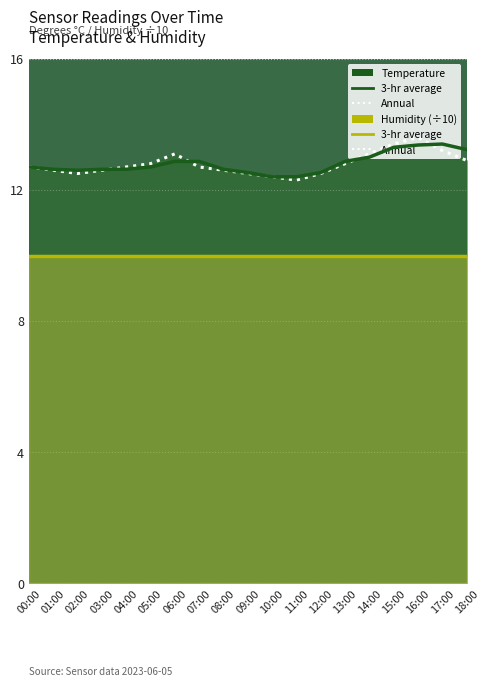

What is the approximate value of temperature Annual at 08:00?

12.6